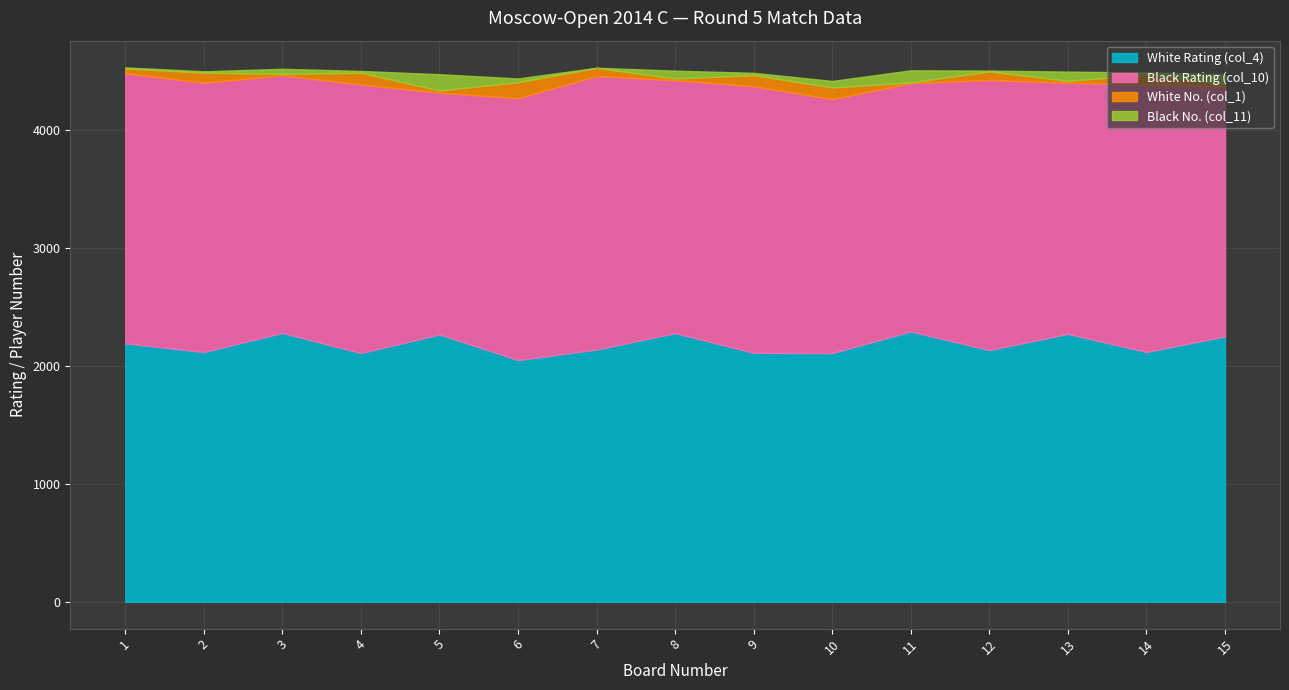

What is the difference between the second highest and minimum values in the White No. (col_1) series?

94